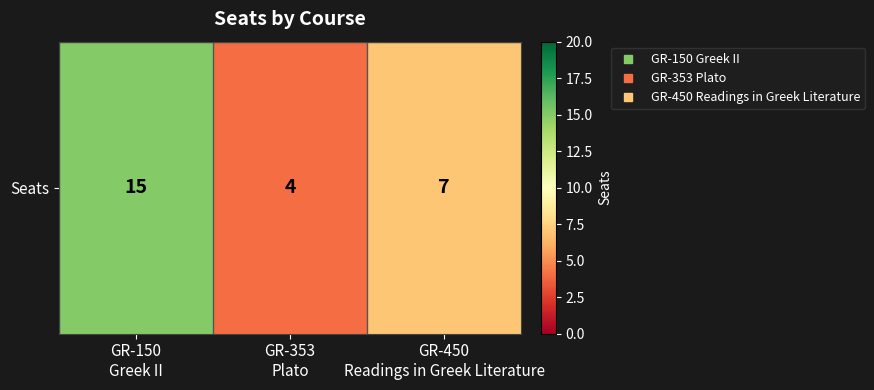

At which label does the data first exceed 7?

GR-150
Greek II